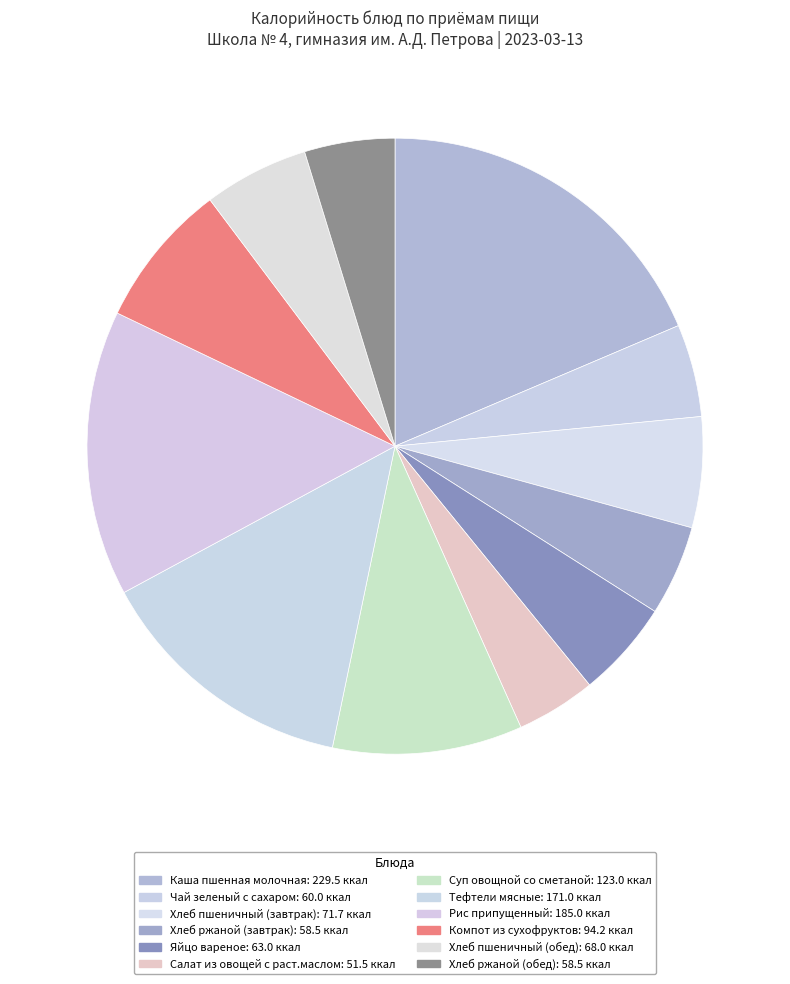

Between Хлеб пшеничный (завтрак) and Тефтели мясные, which is larger?

Тефтели мясные